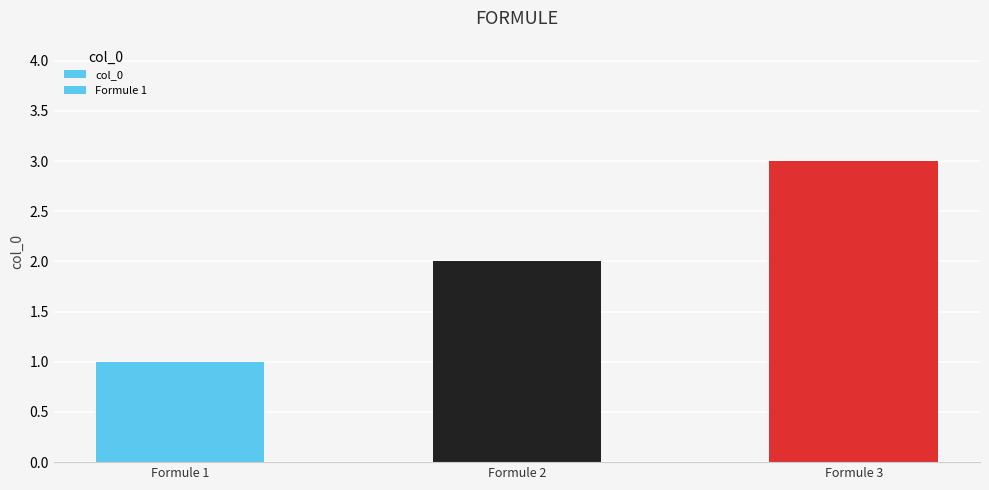

What is the change in value from Formule 1 to Formule 3?

+2